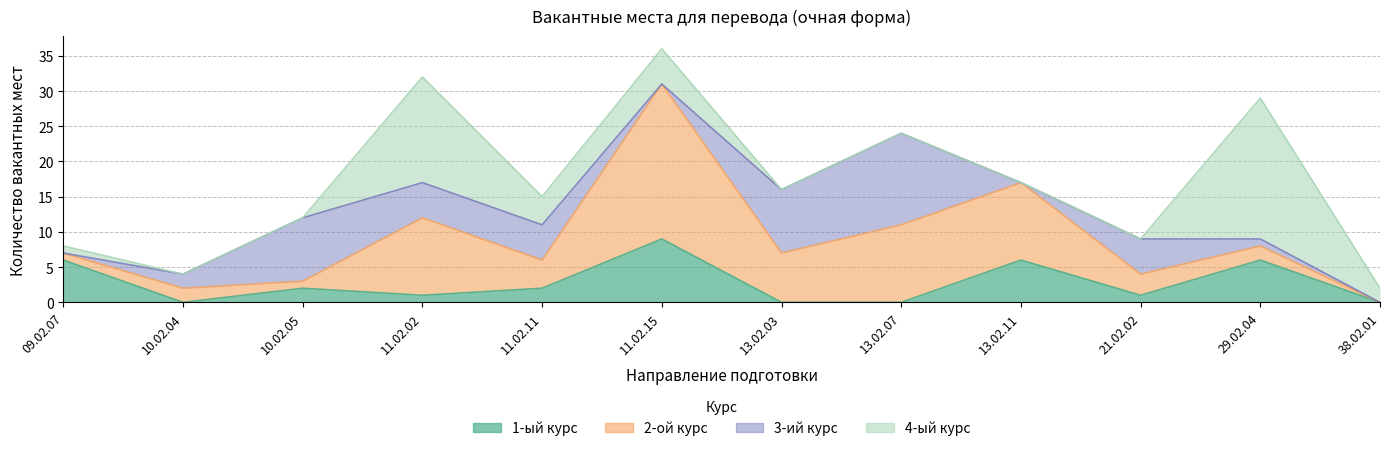

The value of 1-ый курс at 10.02.05 is 0. True or false?

False